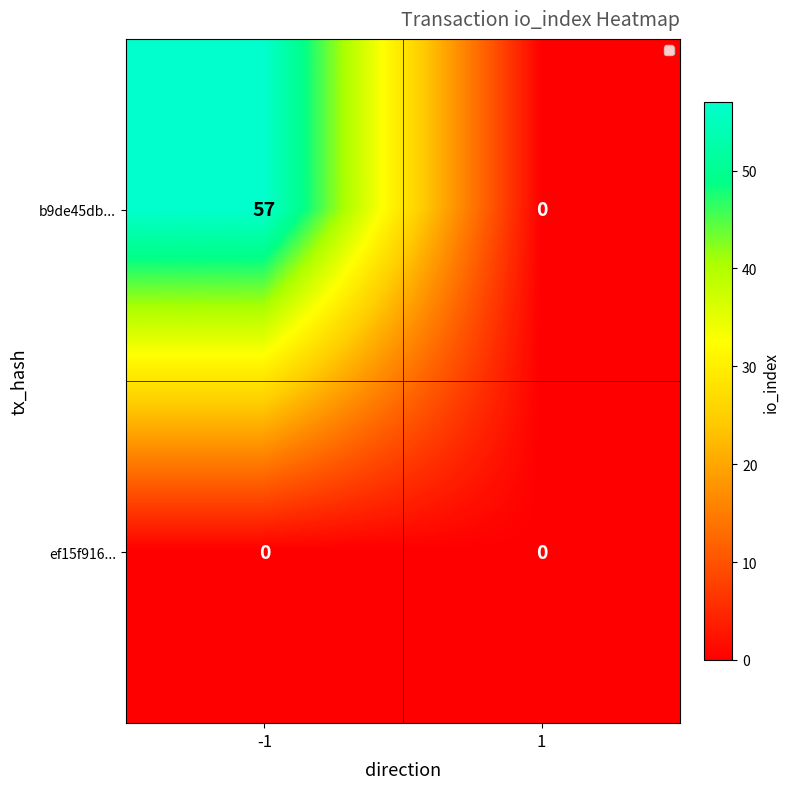

What is the sum of all b9de45db... values?

57